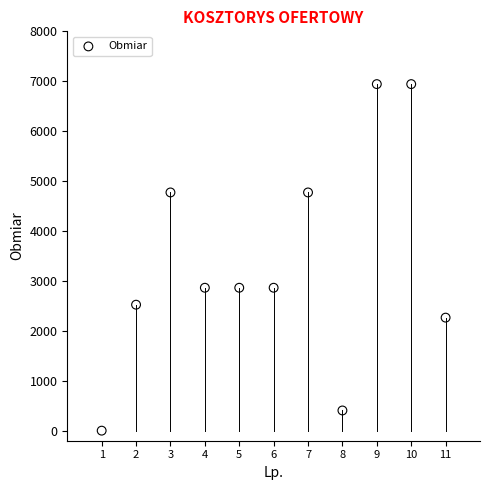

What is the average Y value?

3383.8